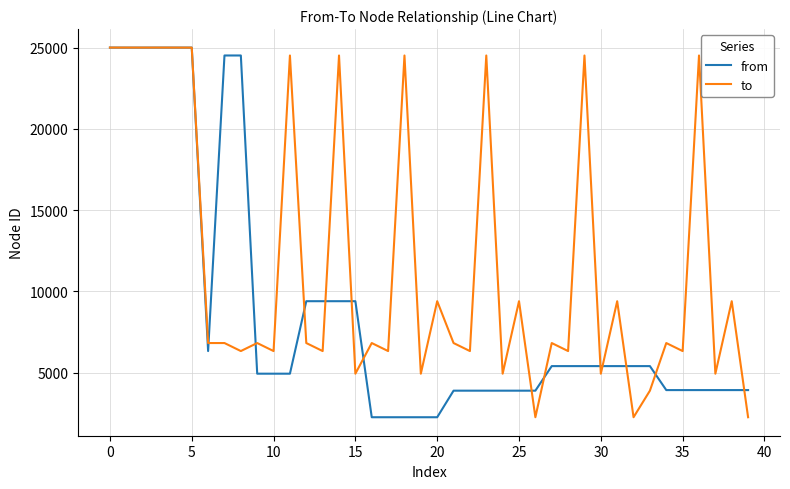

What is the minimum value shown in the chart?

2263